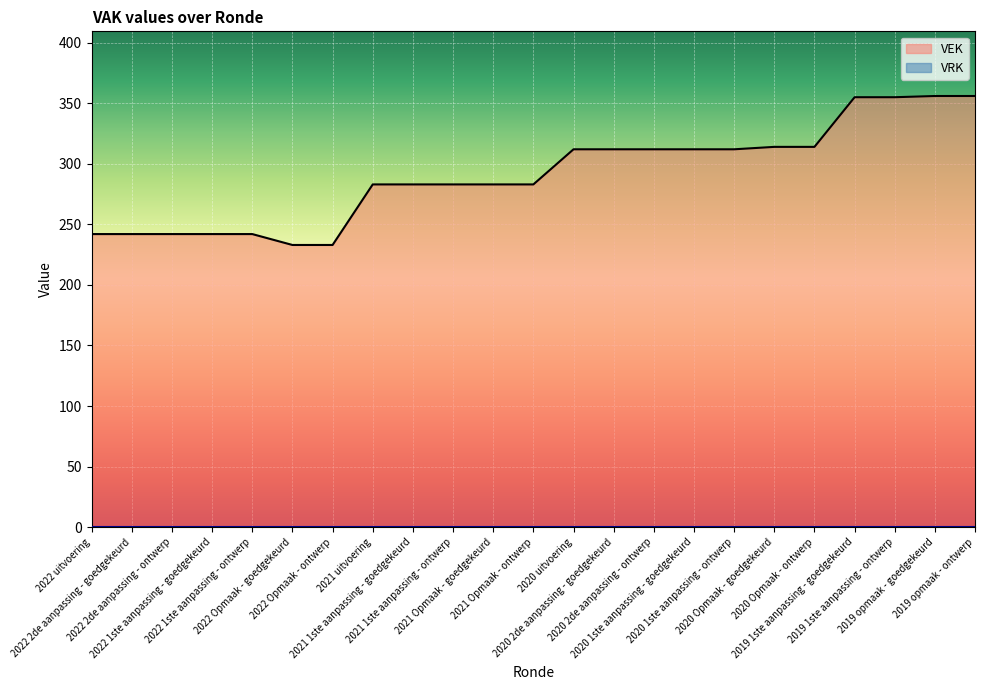

What is the sum of the values at 2022 2de aanpassing - goedgekeurd and 2022 Opmaak - ontwerp?

475